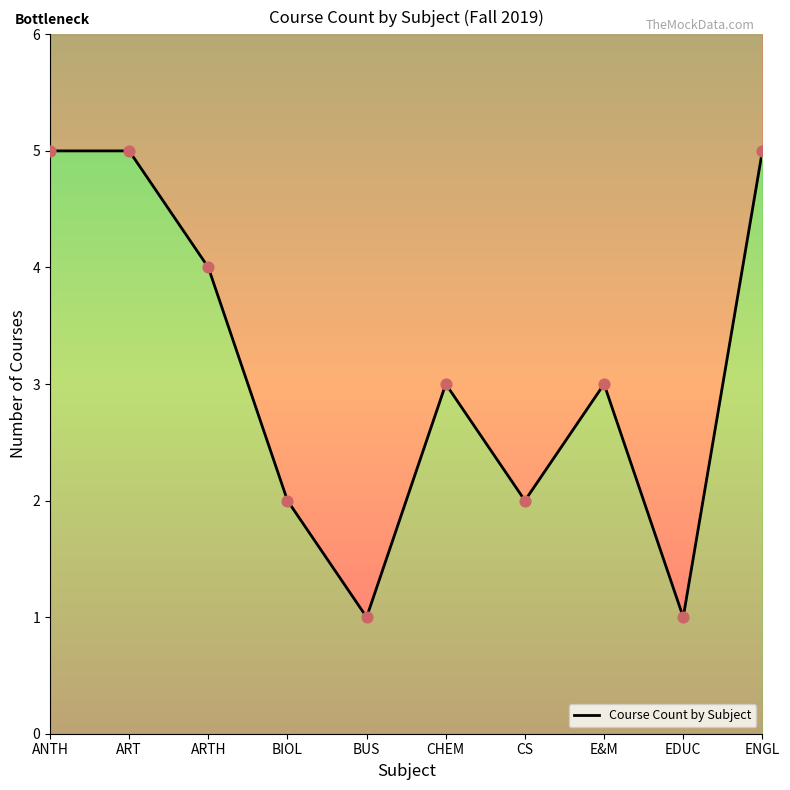

Which has a higher value, ART or BUS?

ART